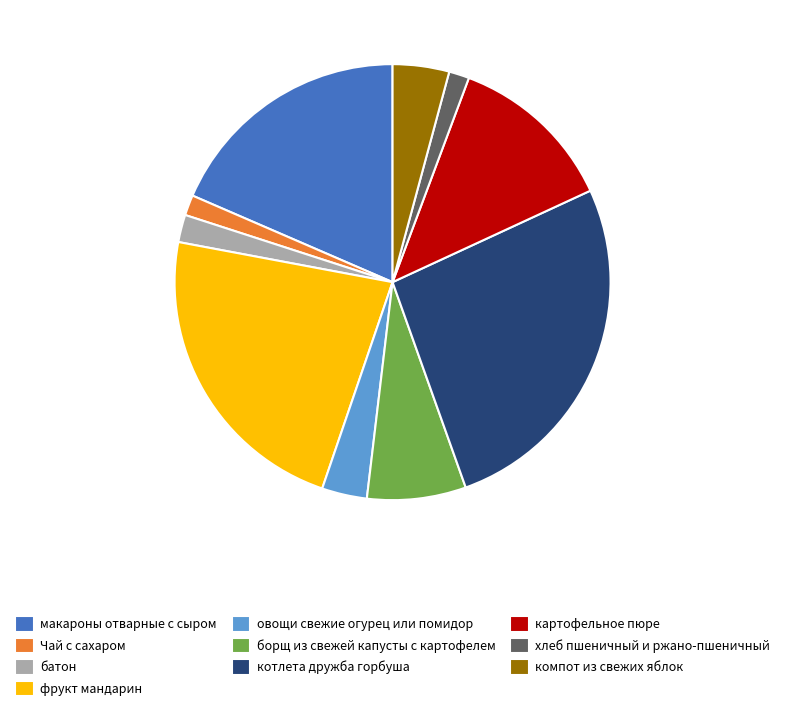

Which slice is the largest?

котлета дружба горбуша